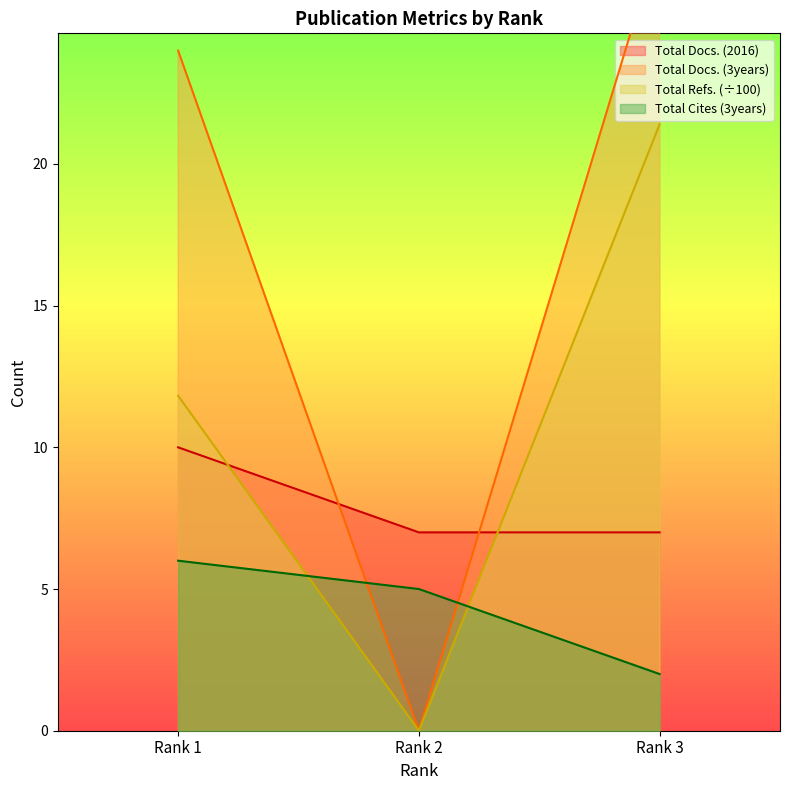

What is the total value across all series at Rank 1?

51.8